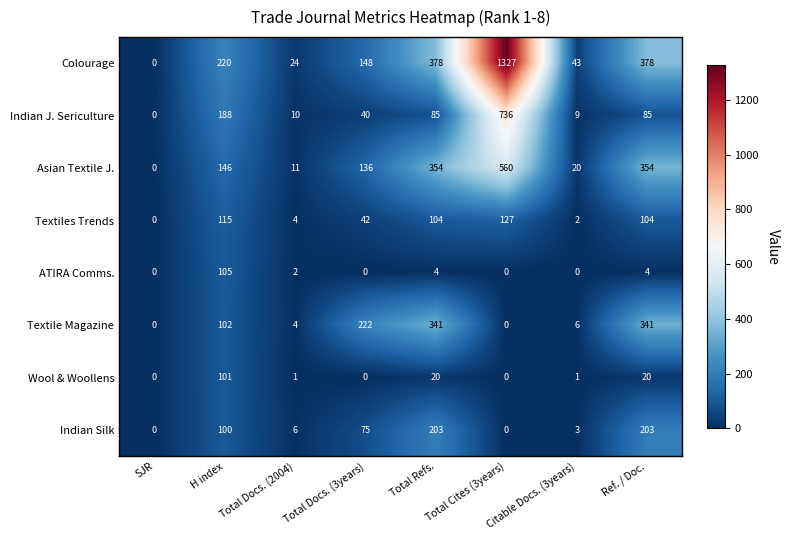

Is it true that Colourage equals 21 at Citable Docs. (3years)?

False